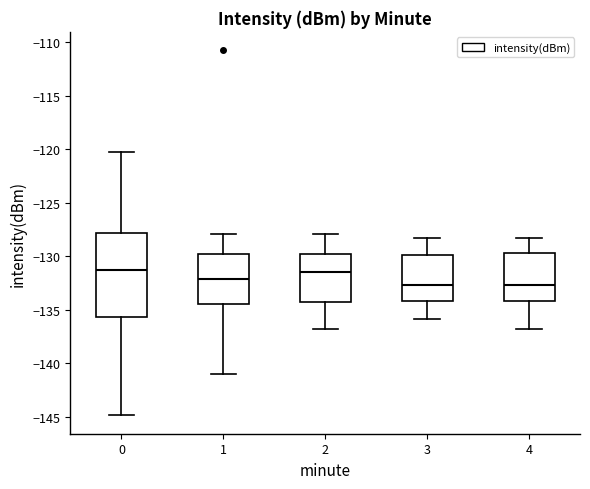

Reading left to right, transcribe this box plot: for each box, give where its median line is, the range the box spans, and where its two whiskers end, as read against the y-axis. The values are not printed on the chart, so give them approximately, as read against the axis.

0: median -131.5, box -135.5 to -128.0, whiskers -145.0 to -120.0
1: median -132.0, box -134.5 to -130.0, whiskers -141.0 to -128.0
2: median -131.5, box -134.5 to -130.0, whiskers -137.0 to -128.0
3: median -132.5, box -134.0 to -130.0, whiskers -136.0 to -128.5
4: median -132.5, box -134.0 to -129.5, whiskers -137.0 to -128.5